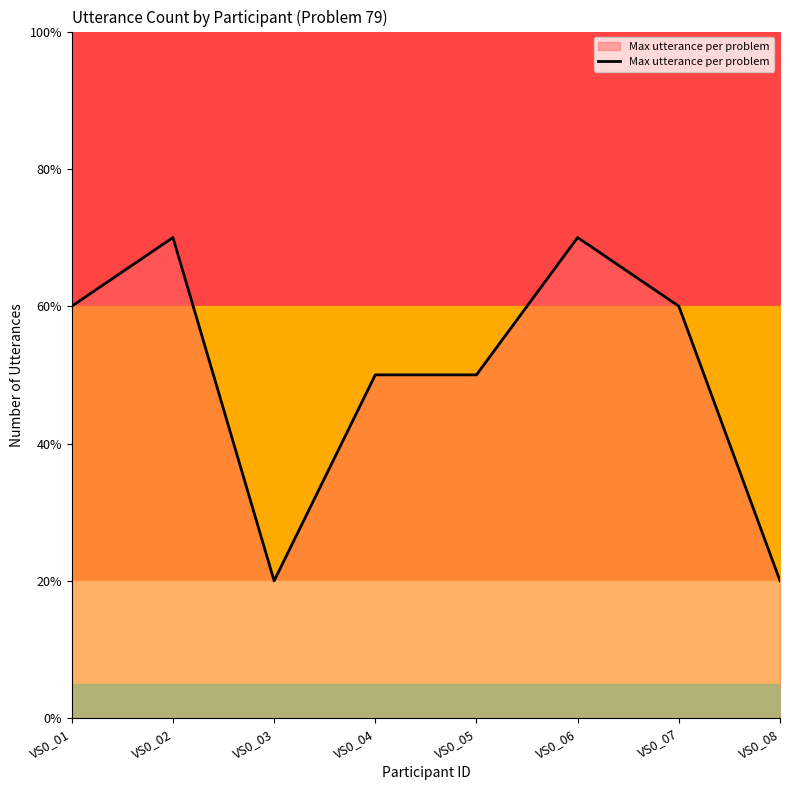

Rank the categories by value from highest to lowest.

VS0_02, VS0_06, VS0_01, VS0_07, VS0_04, VS0_05, VS0_03, VS0_08